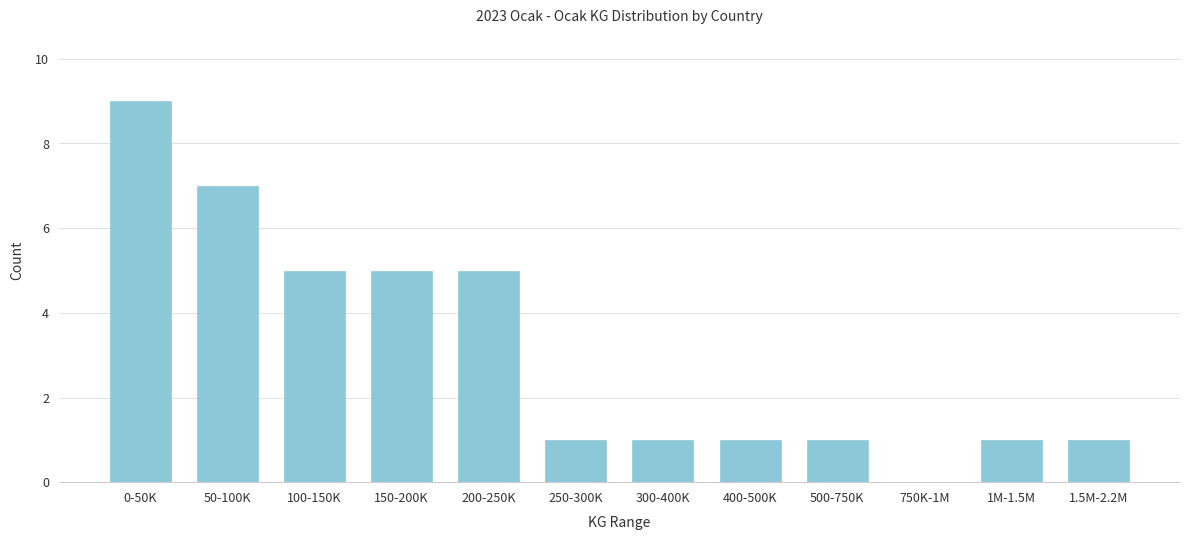

Reading left to right, transcribe all the data shown in this chart.

0-50K=9	50-100K=7	100-150K=5	150-200K=5	200-250K=5	250-300K=1	300-400K=1	400-500K=1	500-750K=1	750K-1M=0	1M-1.5M=1	1.5M-2.2M=1